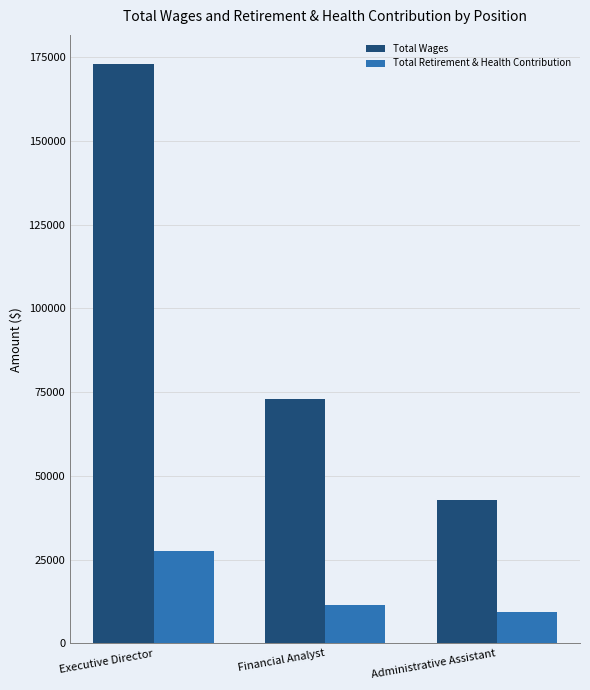

Which series has the widest spread of values?

Total Wages